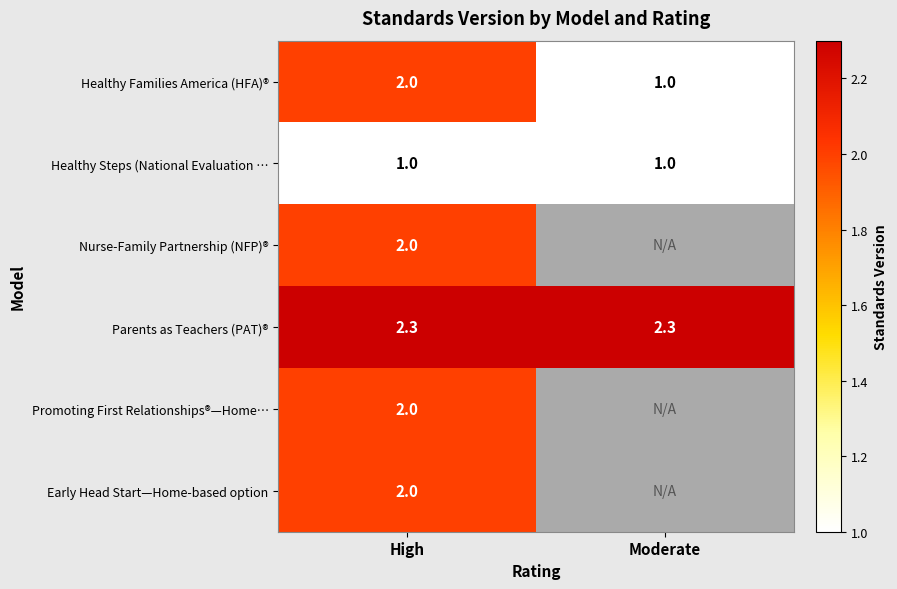

What is the sum of the Parents as Teachers (PAT)® values at High and Moderate?

4.6